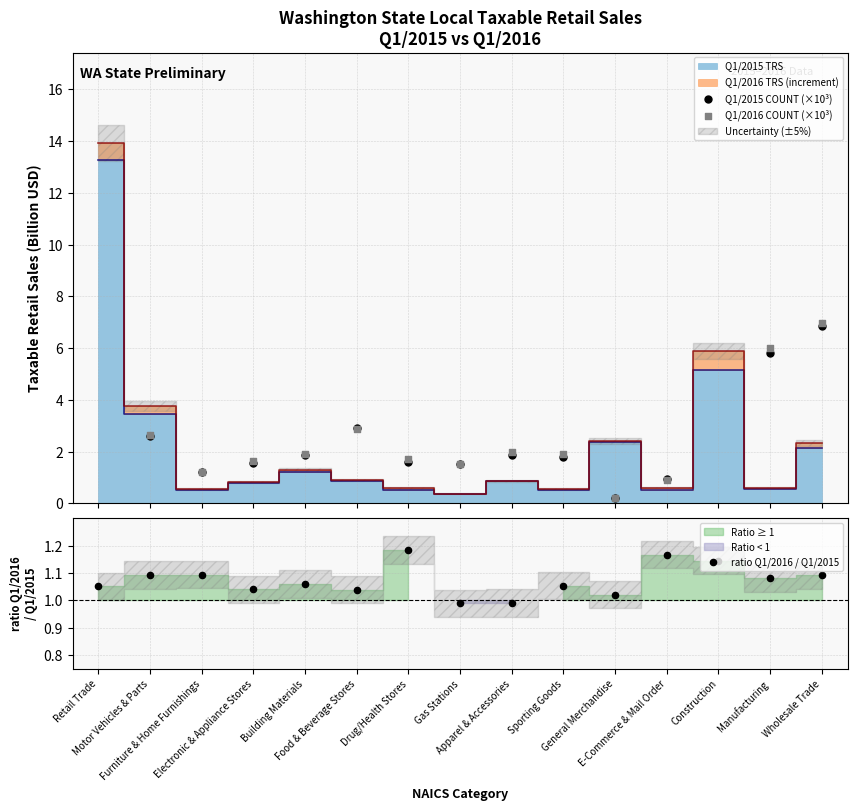

Which series contains the lowest Y value?

Q1/2015 COUNT (×10³)